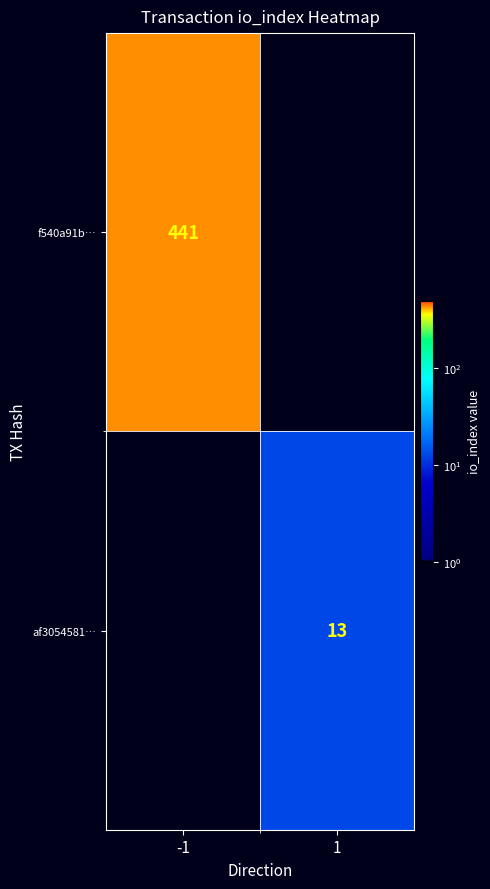

Is the value of af3054581… at 1 greater than the value of f540a91b… at -1?

No